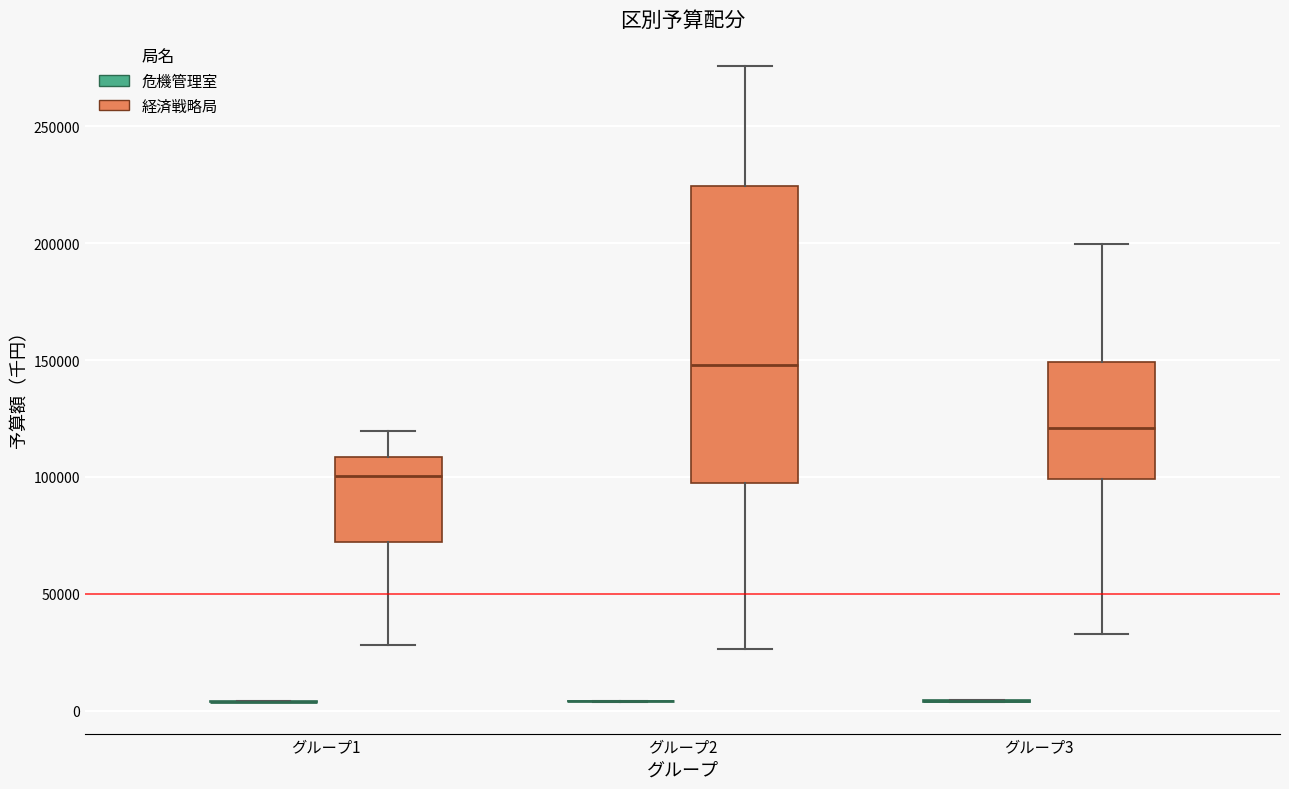

Reading left to right, transcribe this box plot: for each box, give where its median line is, the range the box spans, and where its two whiskers end, as read against the y-axis. The values are not printed on the chart, so give them approximately, as read against the axis.

グループ1 (危機管理室): box collapsed to a line at 5000, whiskers 5000 to 5000
グループ1 (経済戦略局): median 100000, box 70000 to 110000, whiskers 30000 to 120000
グループ2 (危機管理室): box collapsed to a line at 5000, whiskers 5000 to 5000
グループ2 (経済戦略局): median 150000, box 95000 to 225000, whiskers 25000 to 275000
グループ3 (危機管理室): box collapsed to a line at 5000, whiskers 5000 to 5000
グループ3 (経済戦略局): median 120000, box 100000 to 150000, whiskers 35000 to 200000